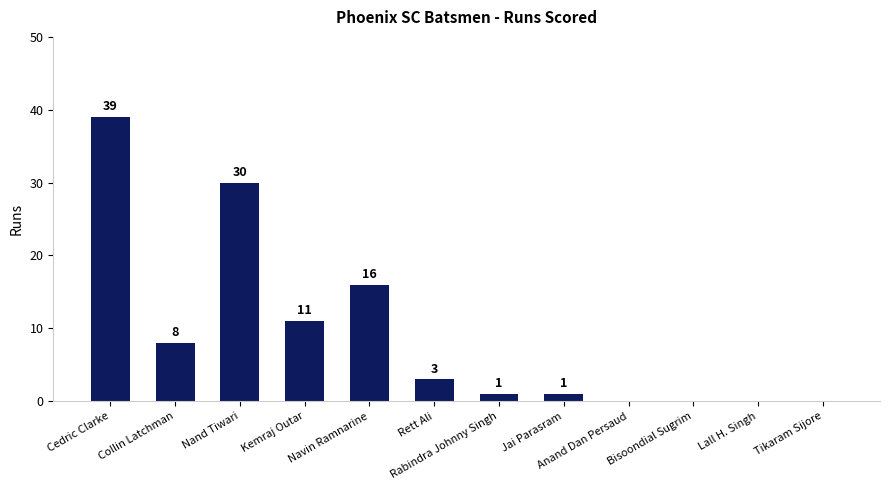

What is the approximate value at Nand Tiwari?

30